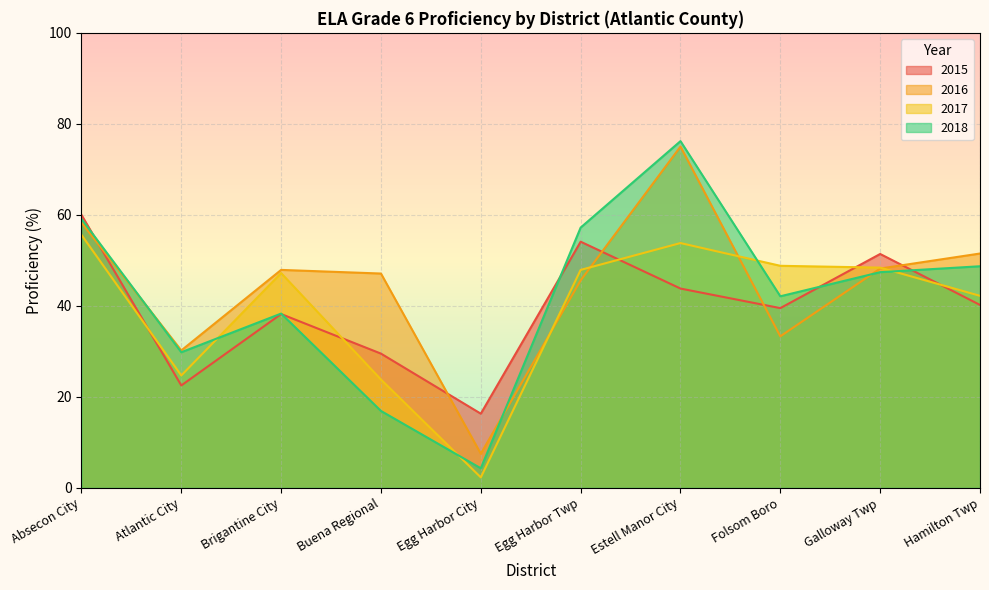

What is the difference between the 2018 values at Brigantine City and Buena Regional?

21.4